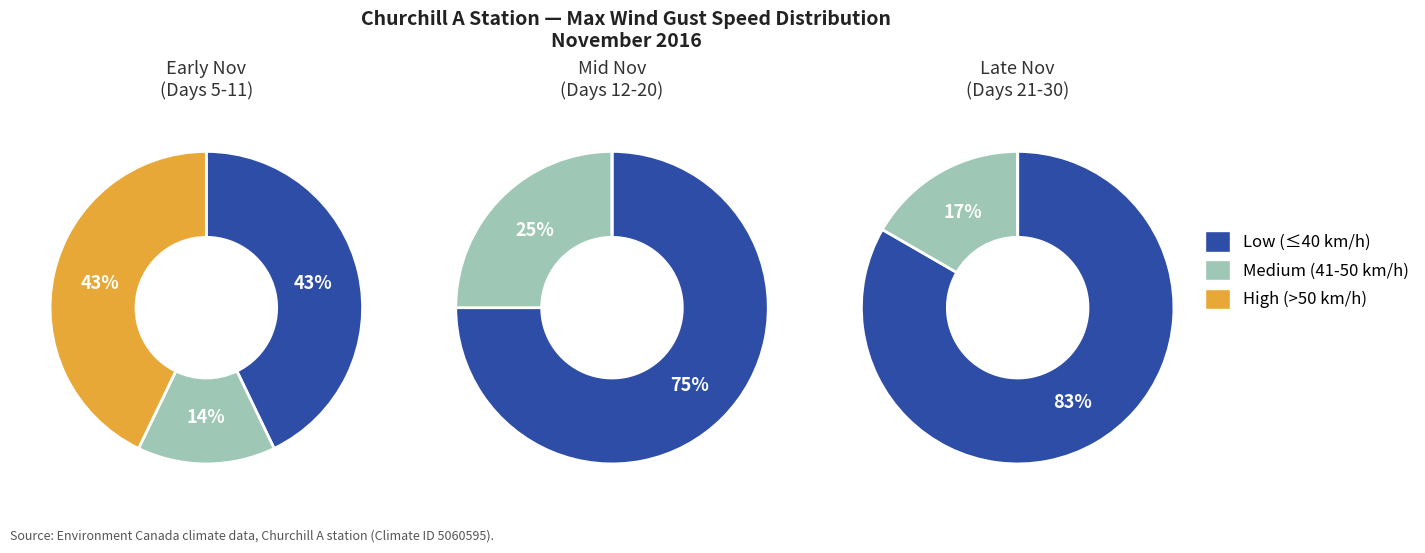

How many slices are in this pie chart?

3